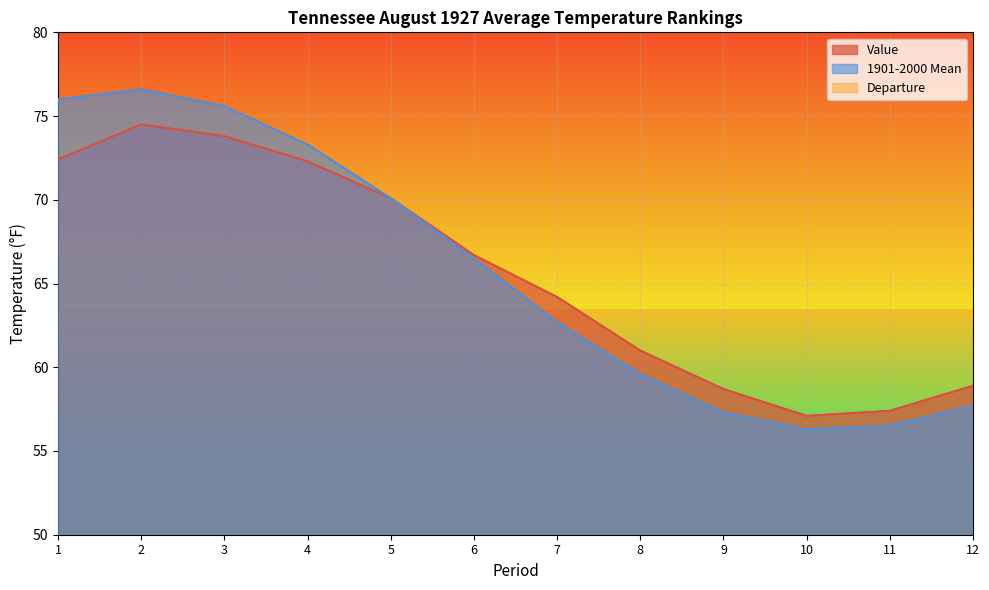

How many lines are shown in the chart?

3